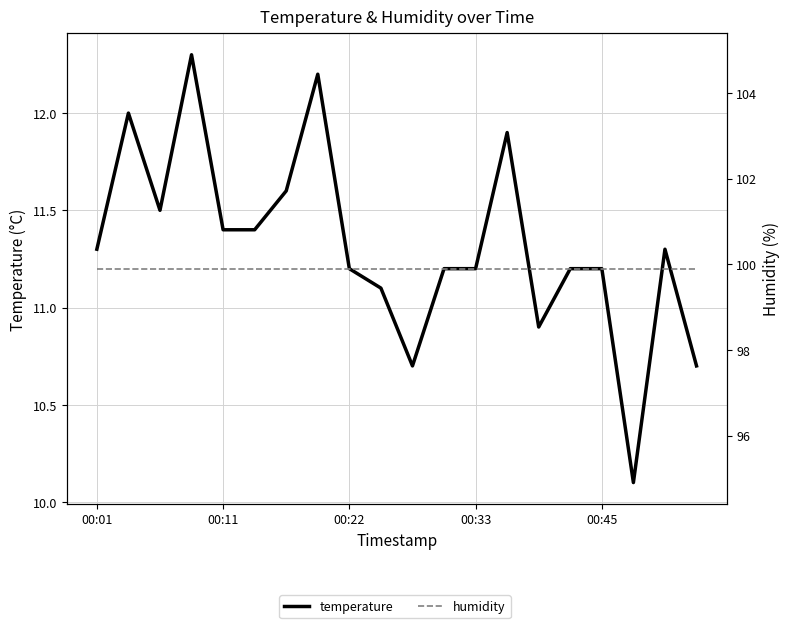

Reading left to right, what are all the values shown in this chart?

temperature: 11.3	12.0	11.5	12.3	11.4	11.4	11.6	12.2	11.2	11.1	10.7	11.2	11.2	11.9	10.9	11.2	11.2	10.1	11.3	10.7
humidity: 99.9	99.9	99.9	99.9	99.9	99.9	99.9	99.9	99.9	99.9	99.9	99.9	99.9	99.9	99.9	99.9	99.9	99.9	99.9	99.9